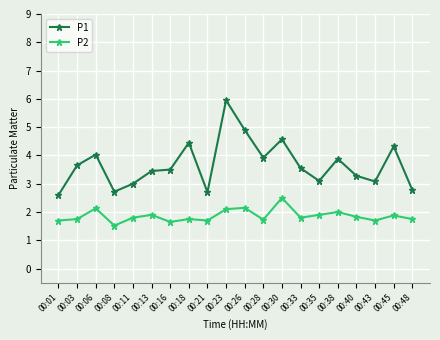

What is the difference between the second highest and minimum values in the P1 series?

2.3